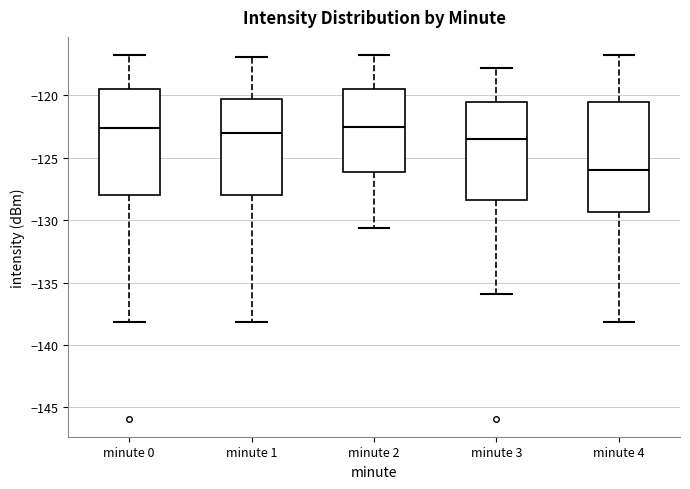

Where does the median line of the box for minute 2 sit on the y-axis? The values are not printed on the chart, so give them approximately, as read against the axis.

-122.5